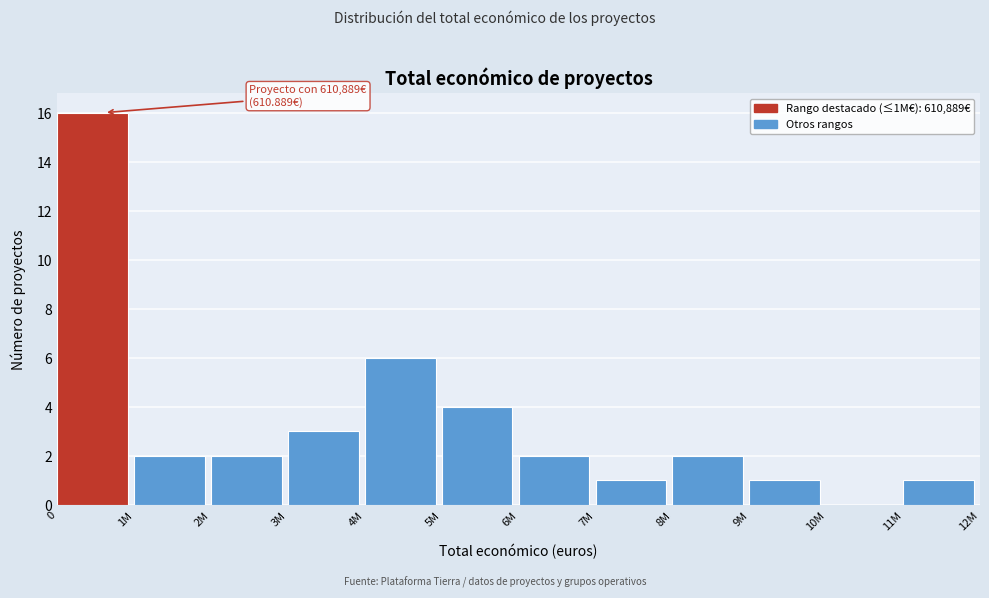

Reading right to left, transcribe all the data shown in this chart.

11M=1	10M=0	9M=1	8M=2	7M=1	6M=2	5M=4	4M=6	3M=3	2M=2	1M=2	0=16